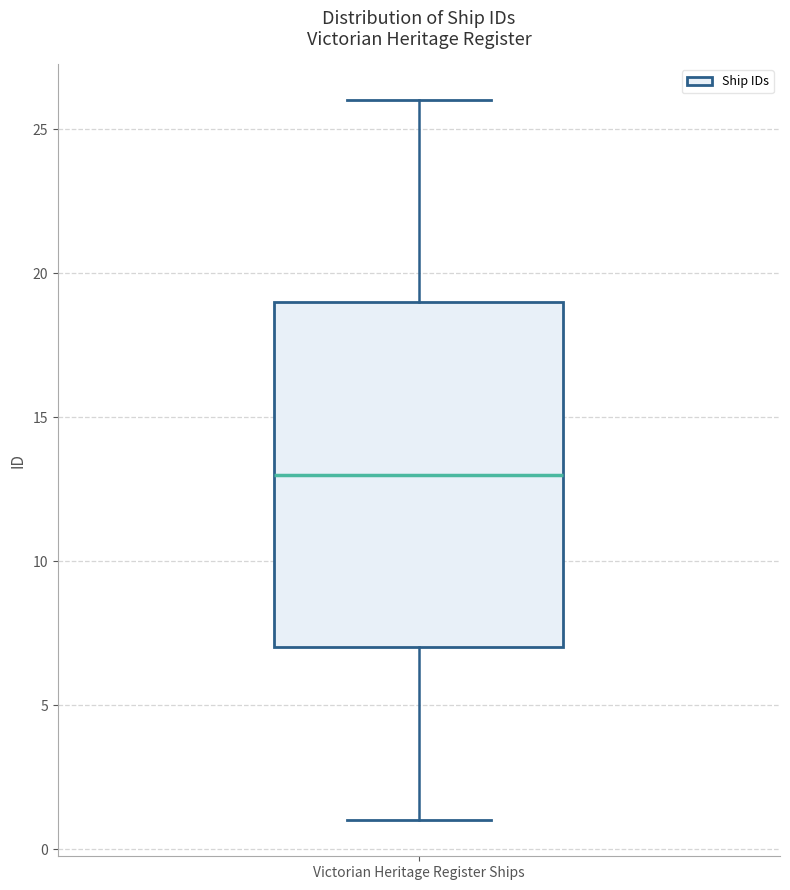

Transcribe this box plot: give where the median line is, the range the box spans, and where the two whiskers end, as read against the y-axis. The values are not printed on the chart, so give them approximately, as read against the axis.

median 13, box 7 to 19, whiskers 1 to 26